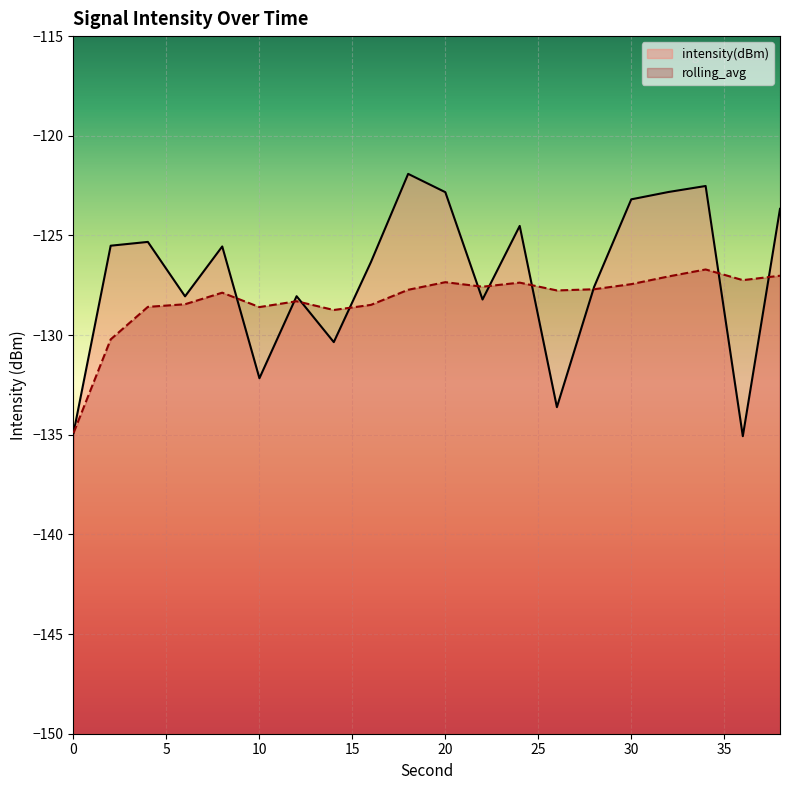

Which has a higher value, 0 or 34?

34